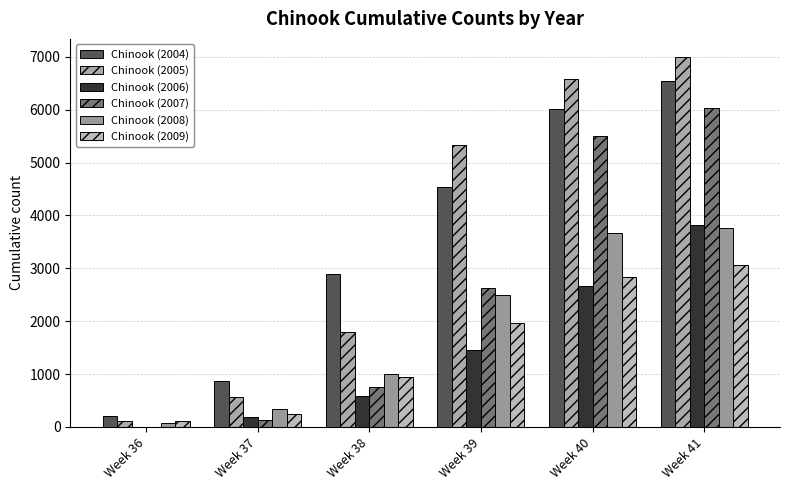

Reading left to right, transcribe all the data shown in this chart.

Chinook (2004): 212	870	2888	4535	6017	6550
Chinook (2005): 109	572	1798	5334	6584	6990
Chinook (2006): 6	193	591	1452	2661	3818
Chinook (2007): 0	132	748	2635	5499	6034
Chinook (2008): 66	338	1006	2495	3659	3766
Chinook (2009): 106	235	953	1963	2836	3069